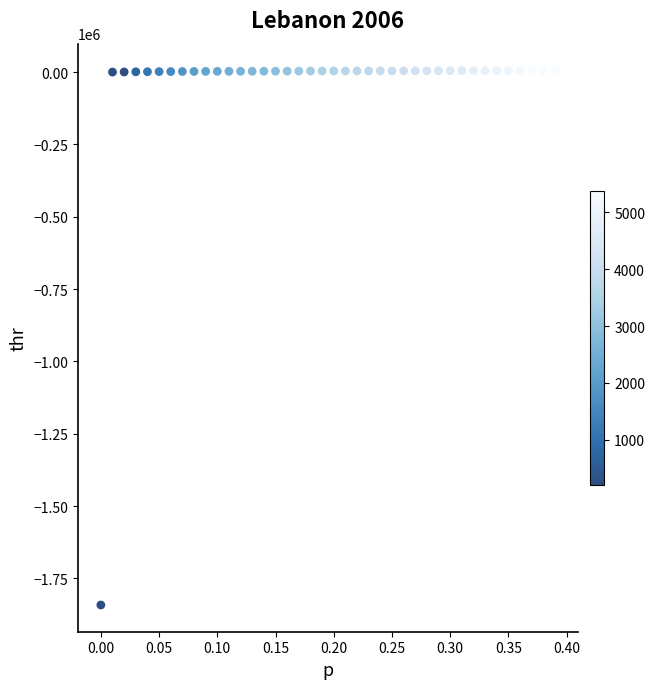

What is the range of Y values (max minus min)?

1847620.8